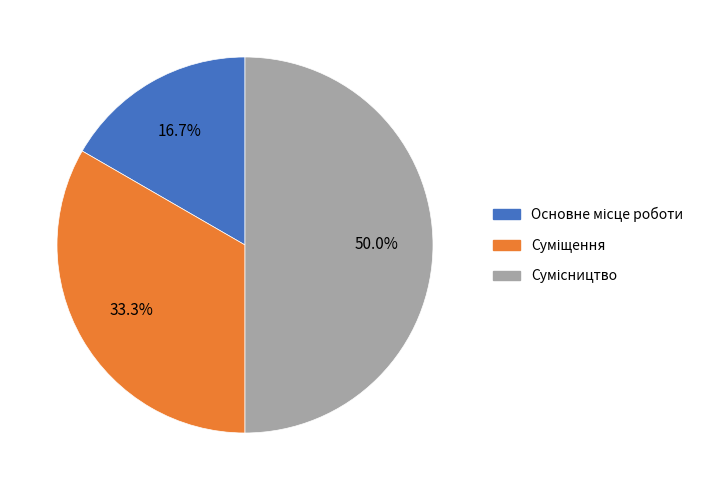

To the nearest percent, what percentage of the pie is Основне місце роботи?

17%